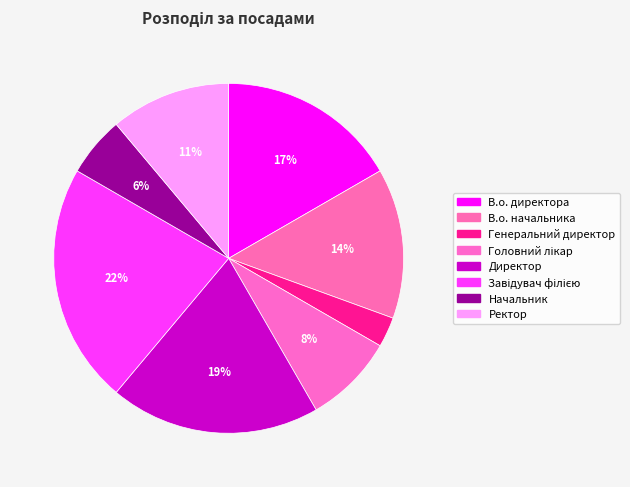

How much of the chart is everything except Головний лікар?

91.7%